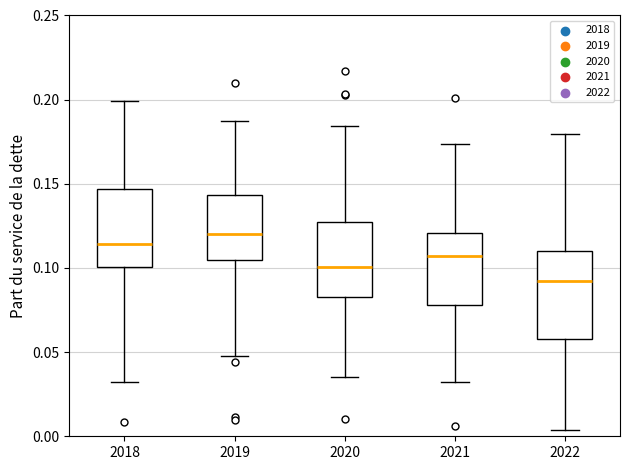

Reading left to right, read every box against the y-axis: the position of its median line, the range the box covers, and the ends of its whiskers. The values are not printed on the chart, so give them approximately, as read against the axis.

2018: median 0.115, box 0.100 to 0.145, whiskers 0.030 to 0.200
2019: median 0.120, box 0.105 to 0.145, whiskers 0.050 to 0.185
2020: median 0.100, box 0.085 to 0.130, whiskers 0.035 to 0.185
2021: median 0.105, box 0.080 to 0.120, whiskers 0.030 to 0.175
2022: median 0.090, box 0.060 to 0.110, whiskers 0.005 to 0.180